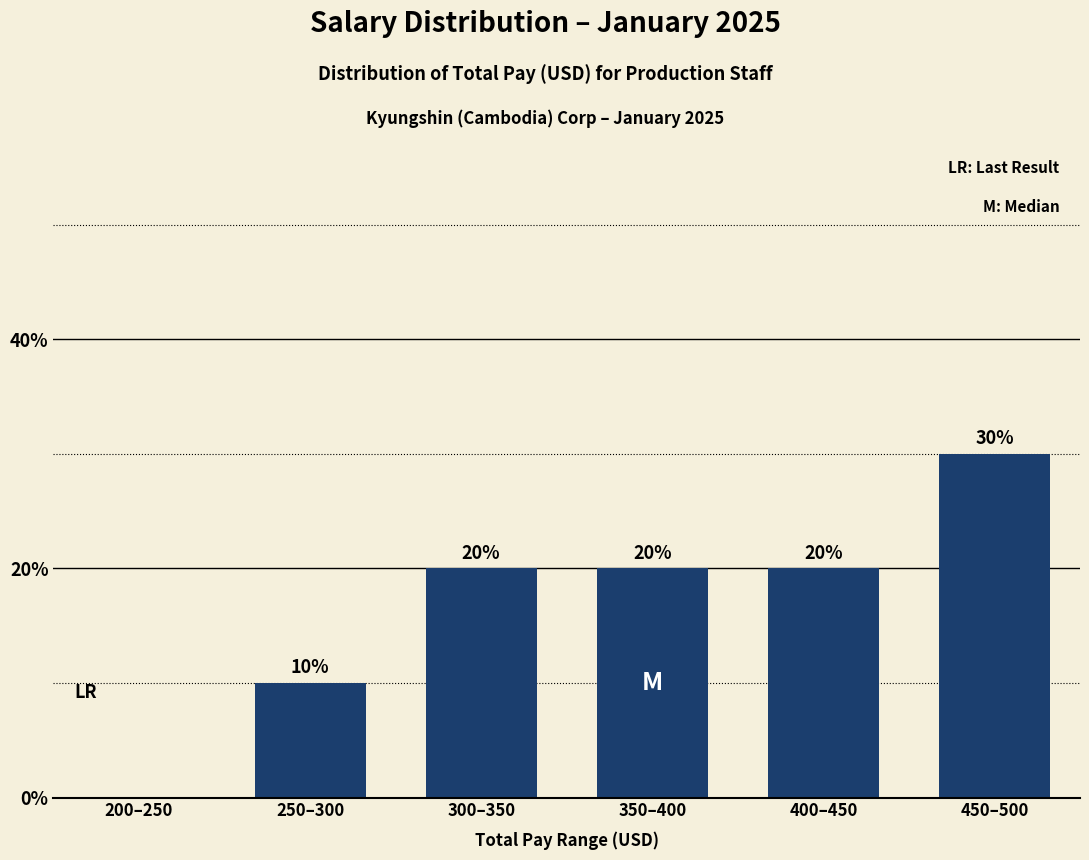

How many values are between 10 and 20?

4